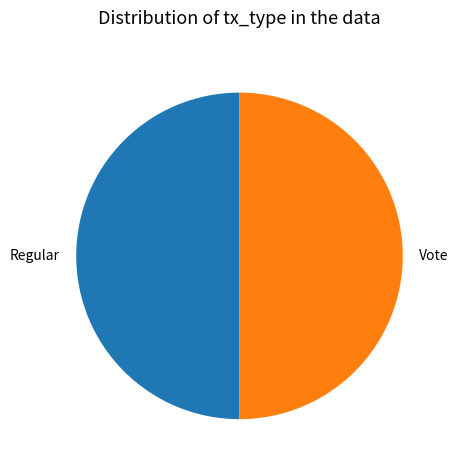

Combined, do Regular and Vote account for over 50%?

Yes